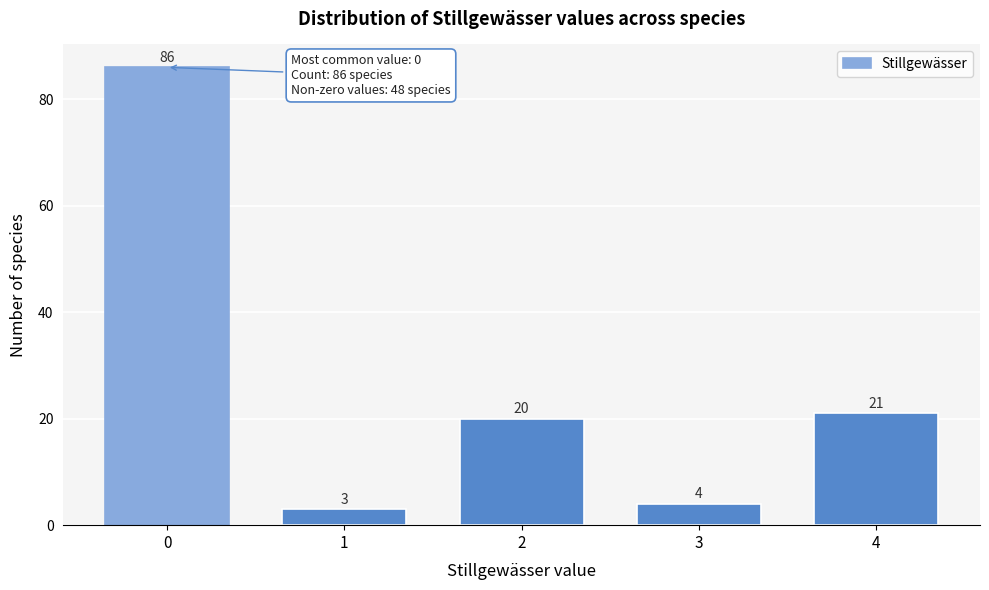

Reading right to left, transcribe all the data shown in this chart.

21	4	20	3	86